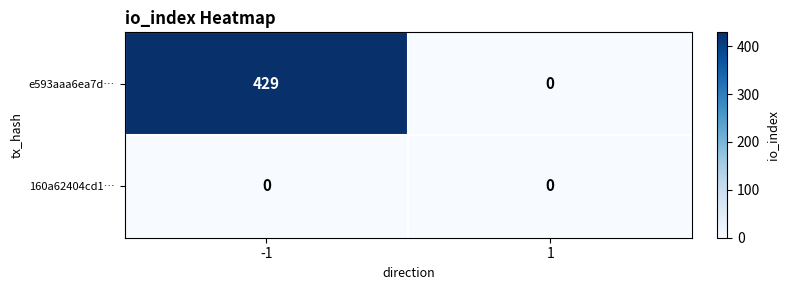

Reading right to left, what are all the values shown in this chart?

e593aaa6ea7d…: 1=0	-1=429
160a62404cd1…: 1=0	-1=0